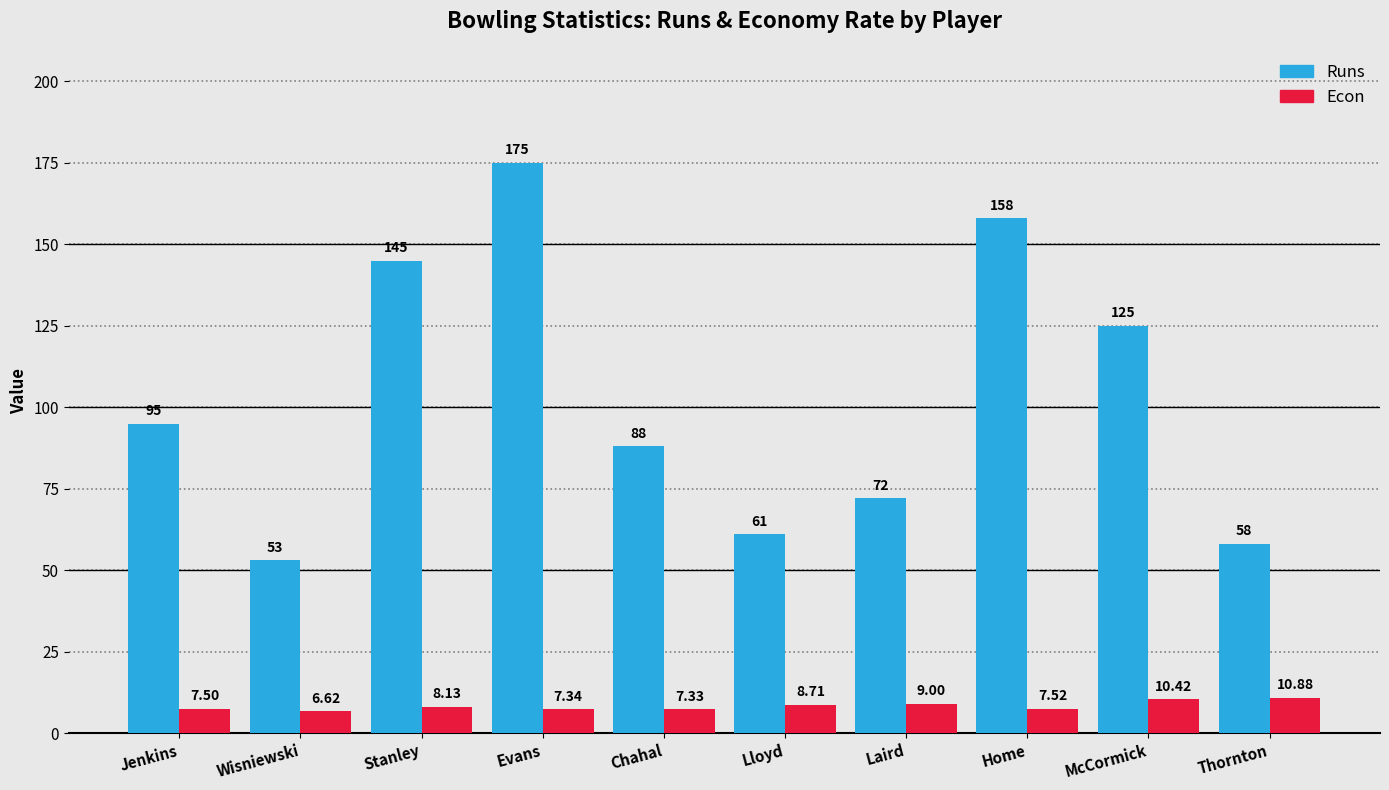

At which category is the sum across all series the highest?

Evans